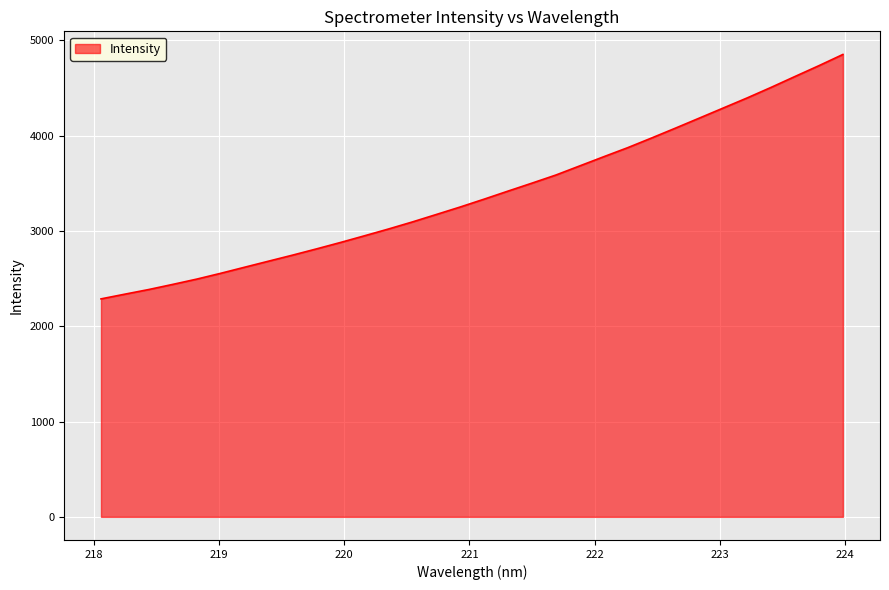

What is the smallest value displayed?

2286.6